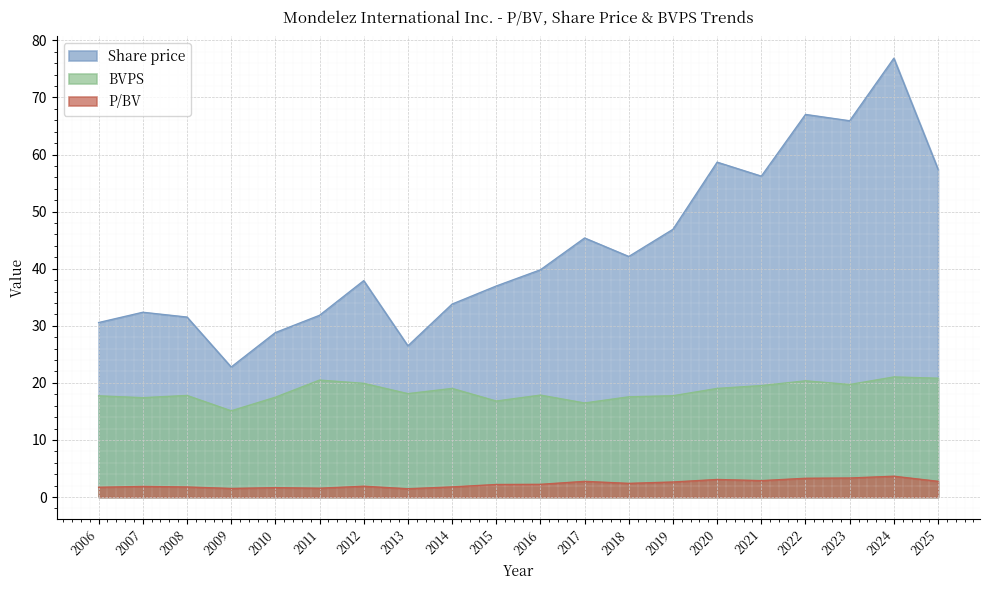

Which series has the widest spread of values?

Share price